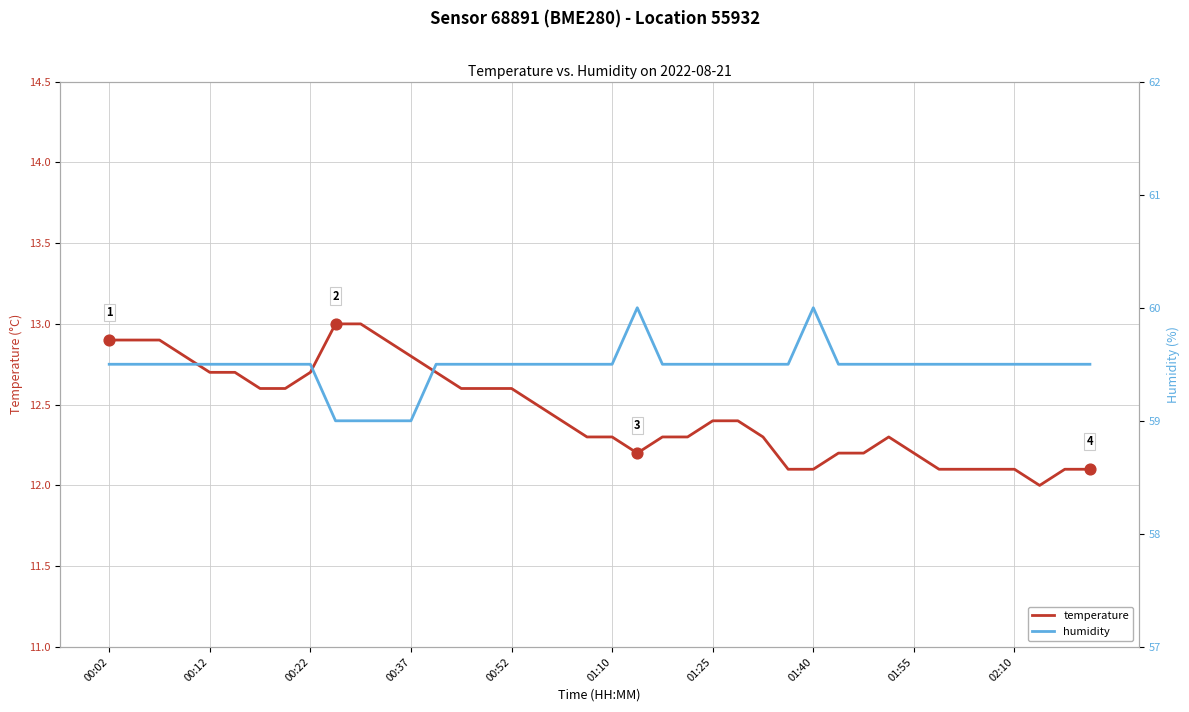

Which series has the widest spread of Y values?

temperature